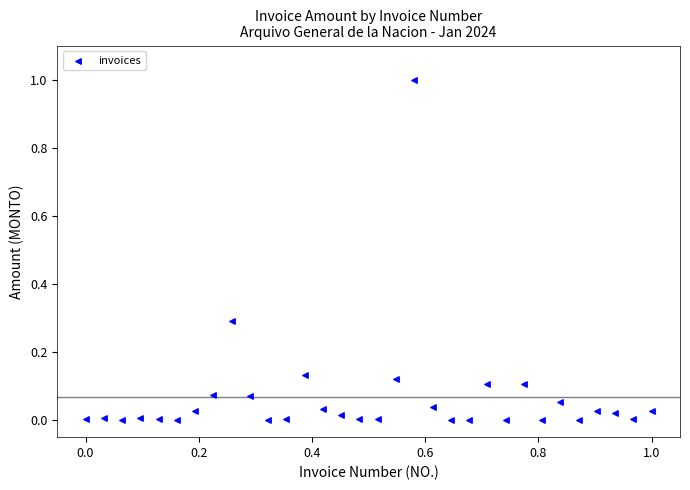

What is the range of Y values (max minus min)?

1.0